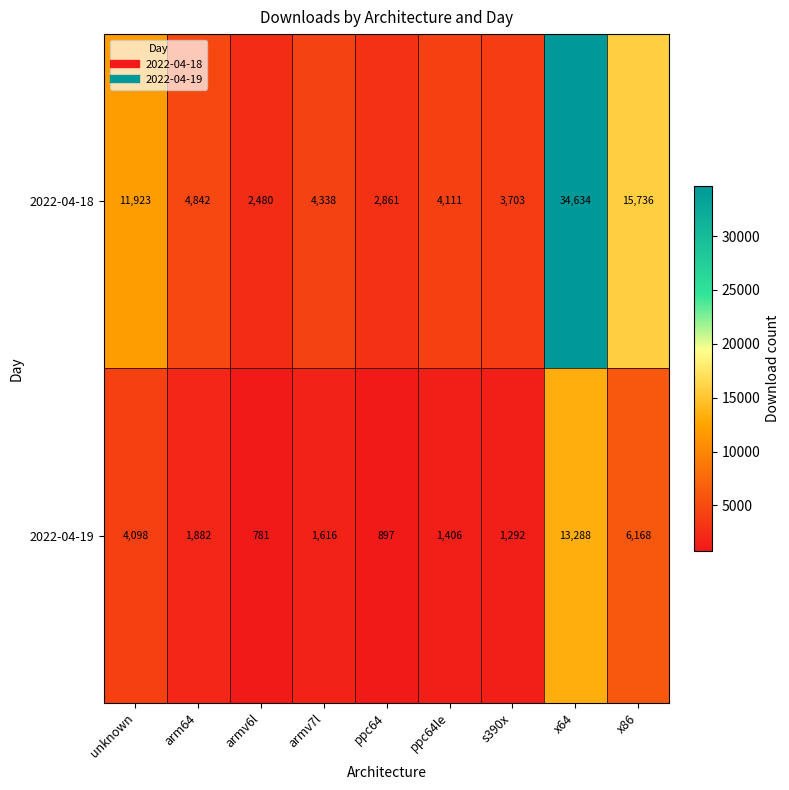

At s390x, list the series in order from smallest to largest.

2022-04-19, 2022-04-18